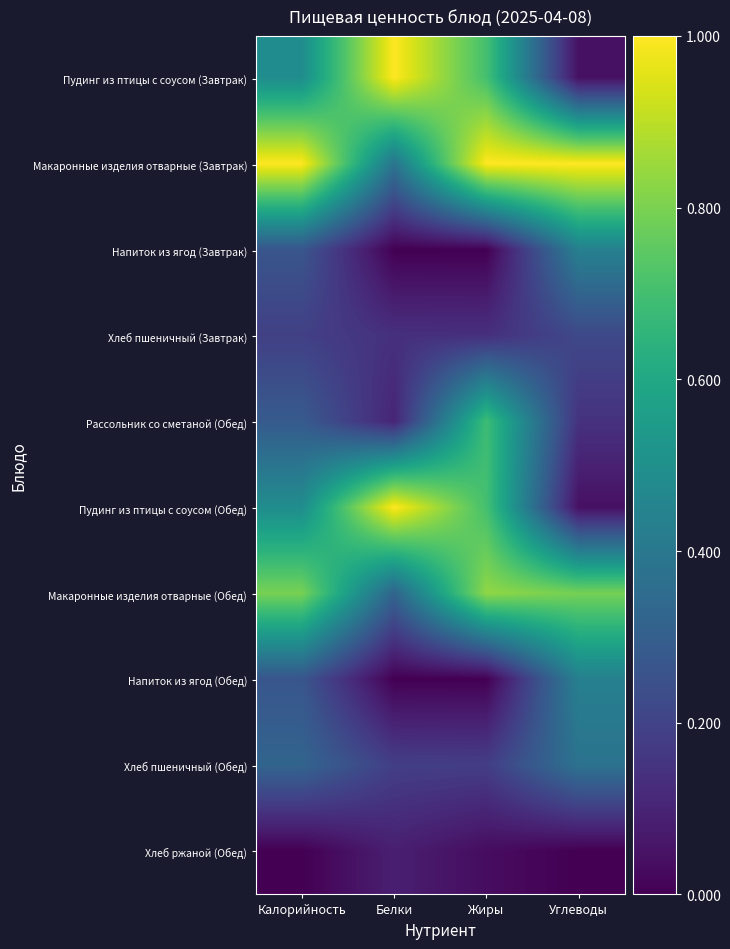

Which series has the largest total across all categories?

Макаронные изделия отварные (Завтрак)